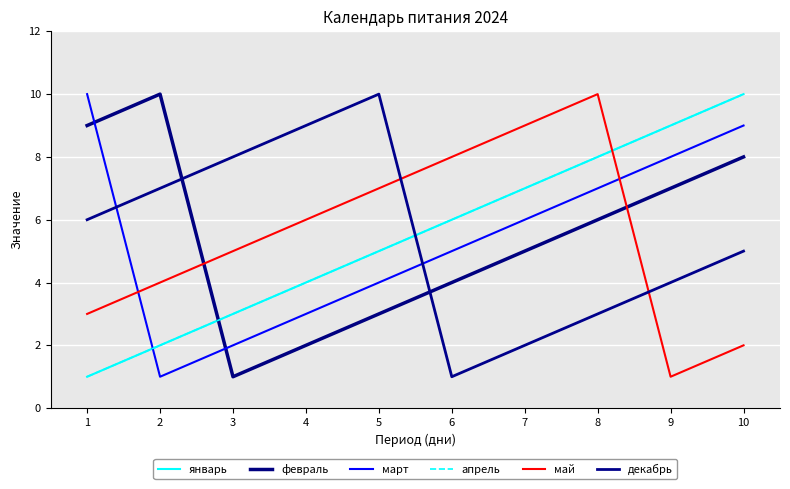

How many lines are shown in the chart?

6